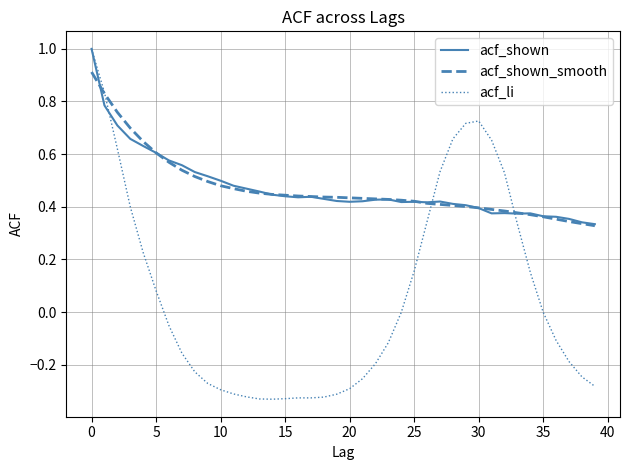

Which series has the widest spread of values?

acf_li